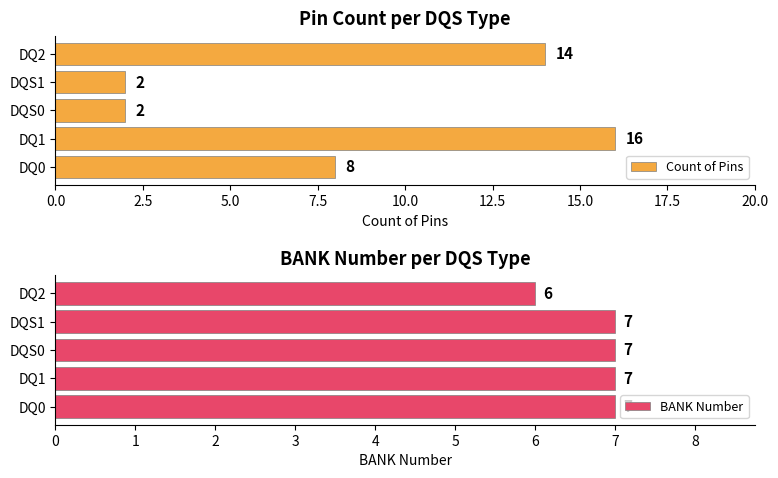

What is the difference between the second highest and minimum values in the BANK Number series?

1